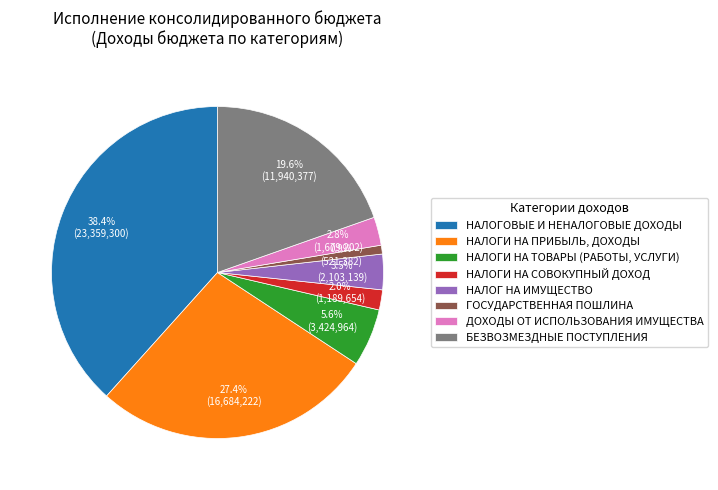

Is НАЛОГИ НА ТОВАРЫ (РАБОТЫ, УСЛУГИ) the majority of the pie?

No